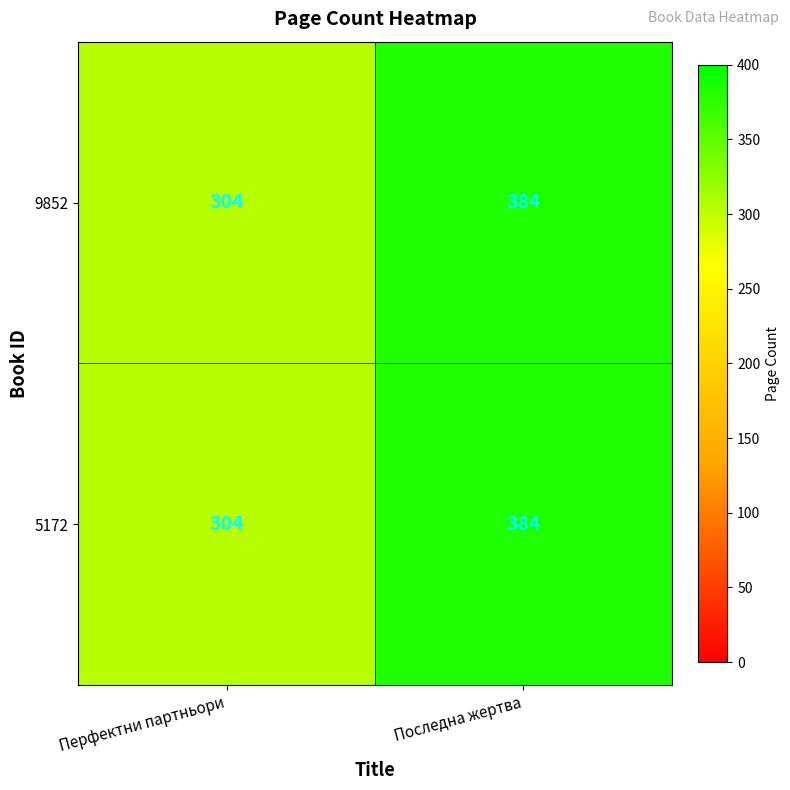

What is the approximate value of 9852 at Перфектни партньори, to the nearest 10?

300